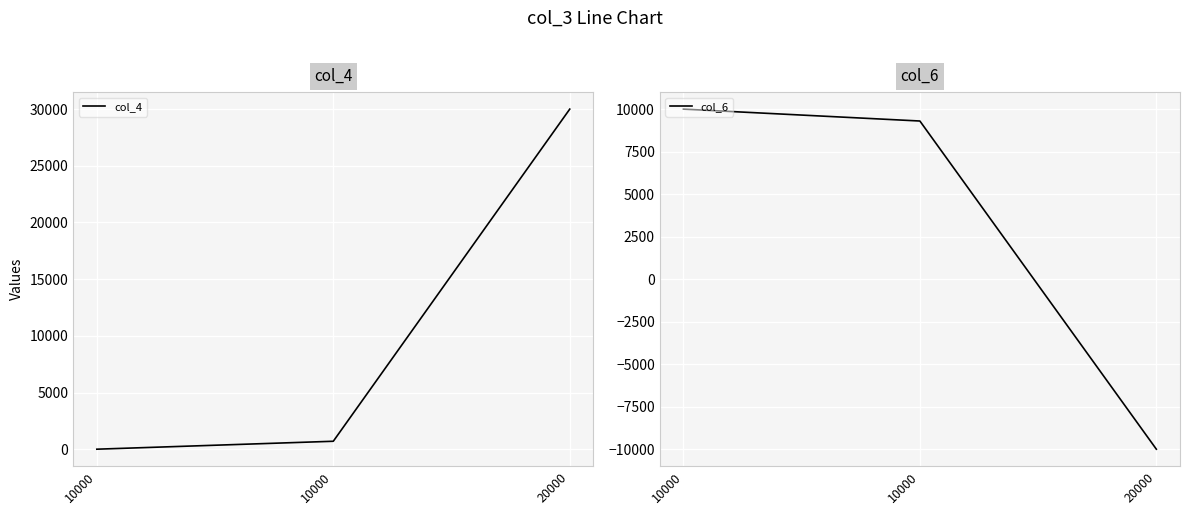

Where is col_4 nearest to the value 15000?

10000